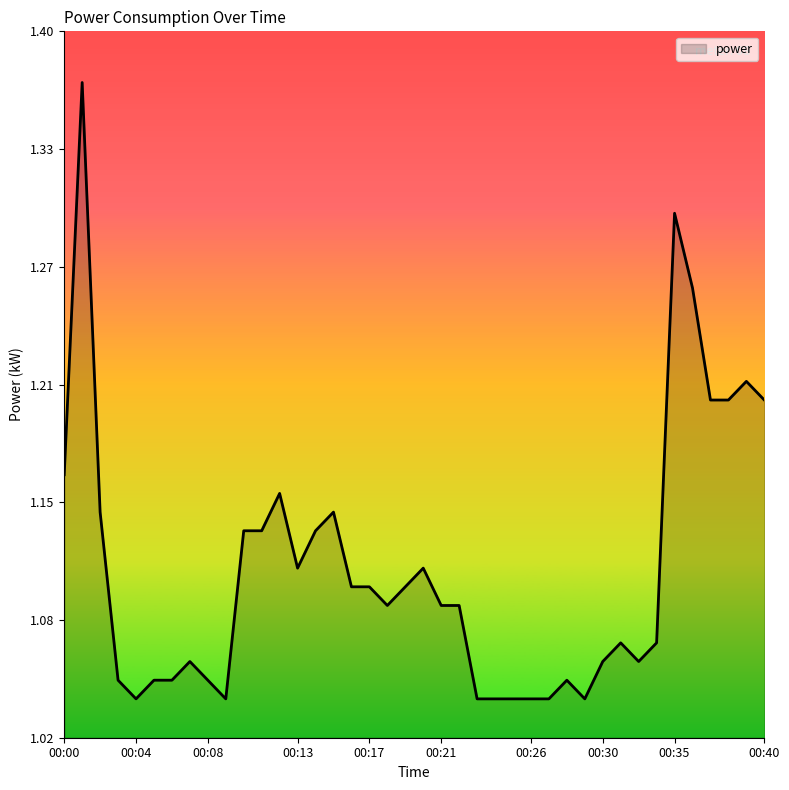

Does the chart have visible grid lines?

No